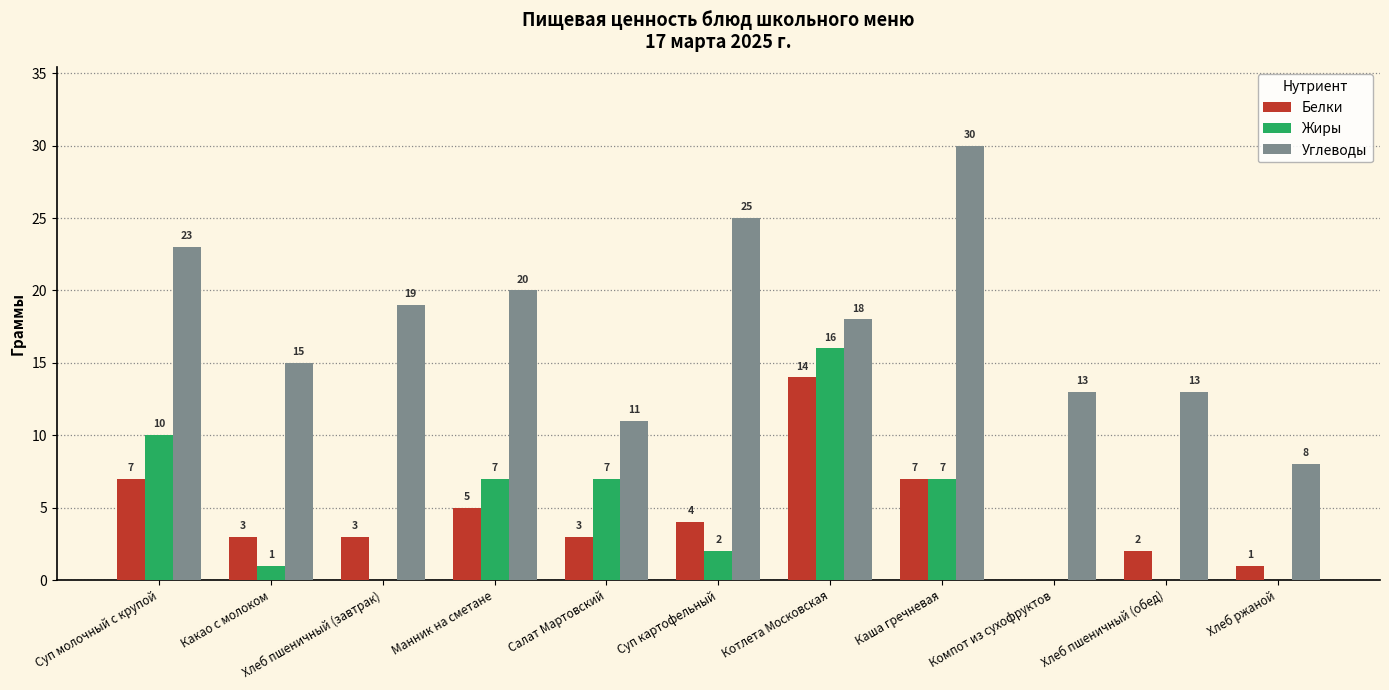

Which series has the largest range (max minus min)?

Углеводы